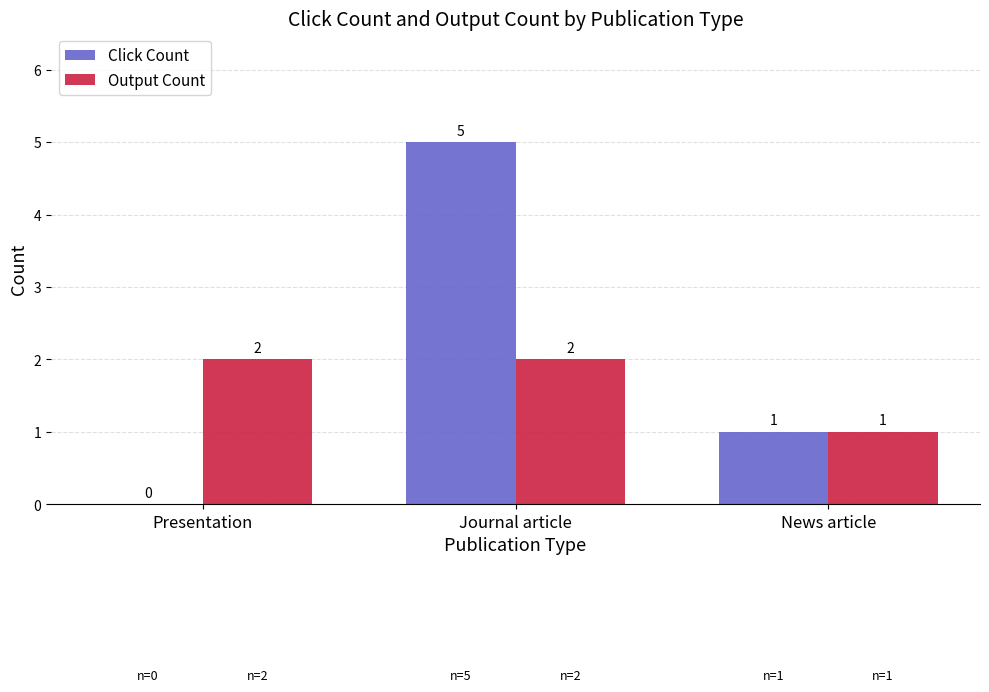

Reading right to left, list all the values displayed in this chart.

Click Count: 1	5	0
Output Count: 1	2	2